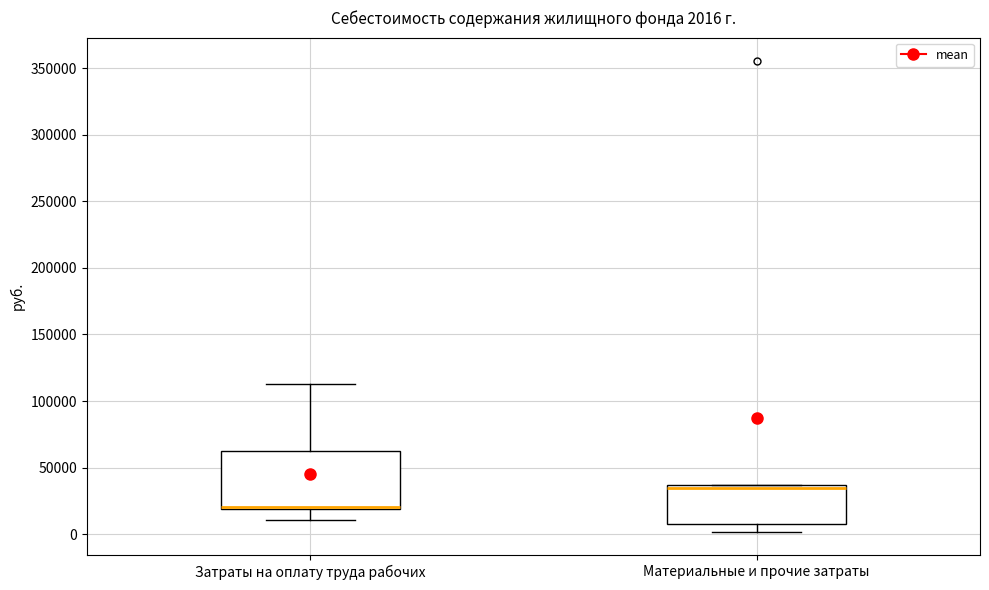

Which box's median line is the lowest?

Затраты на оплату труда рабочих